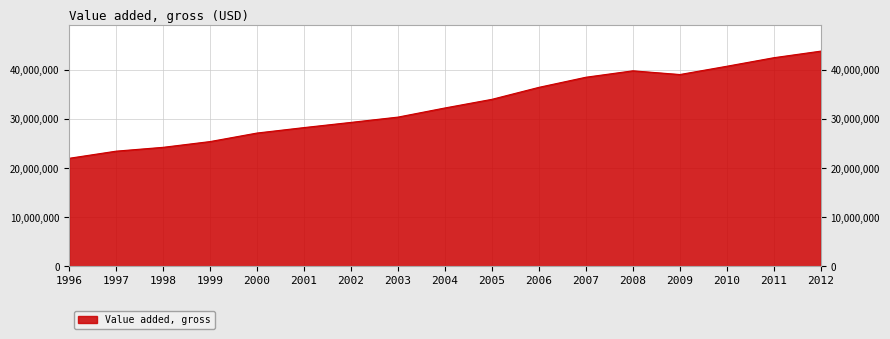

Where is the data nearest to the value 32950228?

2004